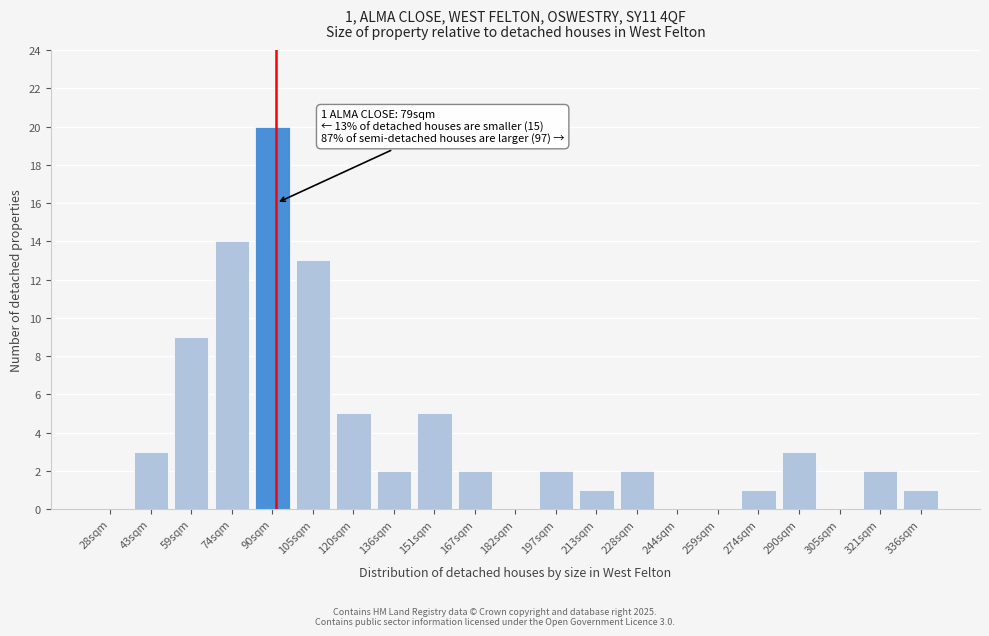

Reading left to right, transcribe all the data shown in this chart.

28sqm=0	43sqm=3	59sqm=9	74sqm=14	90sqm=20	105sqm=13	120sqm=5	136sqm=2	151sqm=5	167sqm=2	182sqm=0	197sqm=2	213sqm=1	228sqm=2	244sqm=0	259sqm=0	274sqm=1	290sqm=3	305sqm=0	321sqm=2	336sqm=1